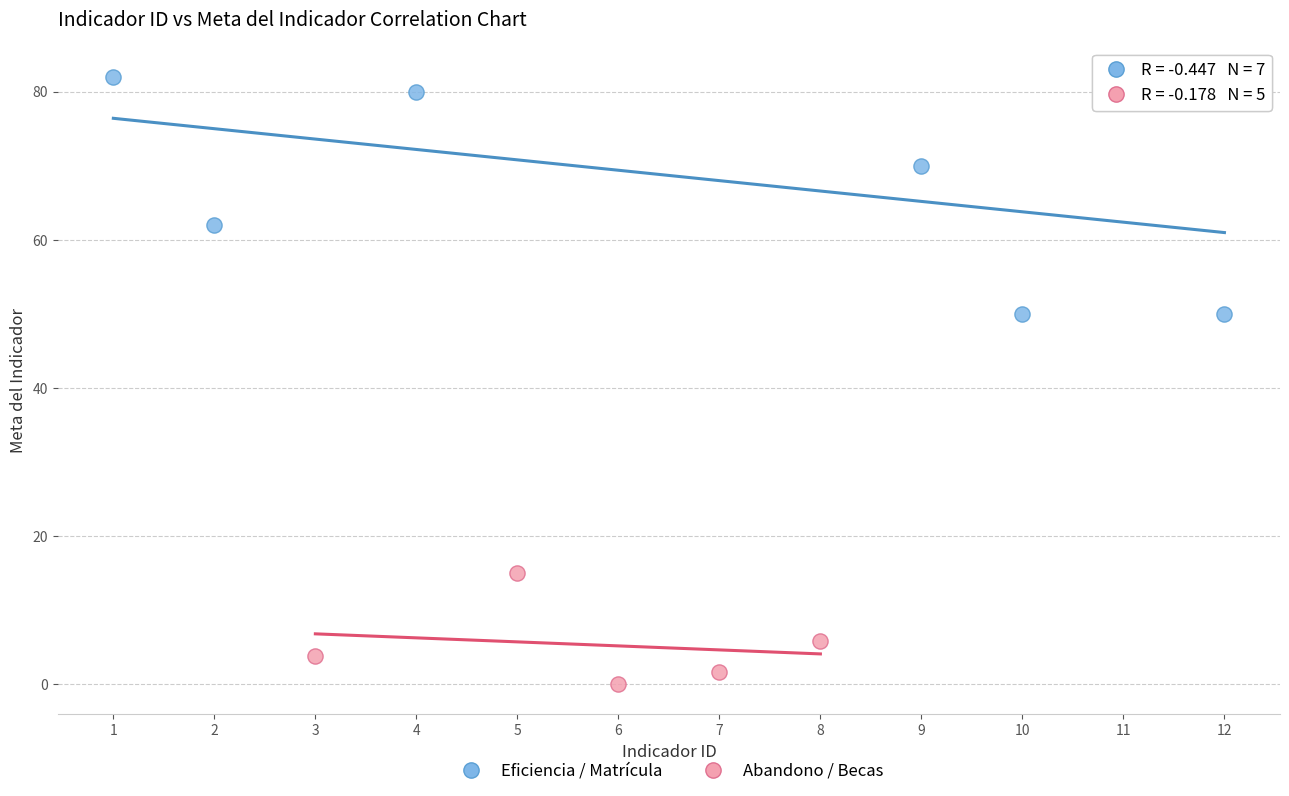

Which series reaches the maximum Y coordinate?

Eficiencia / Matrícula